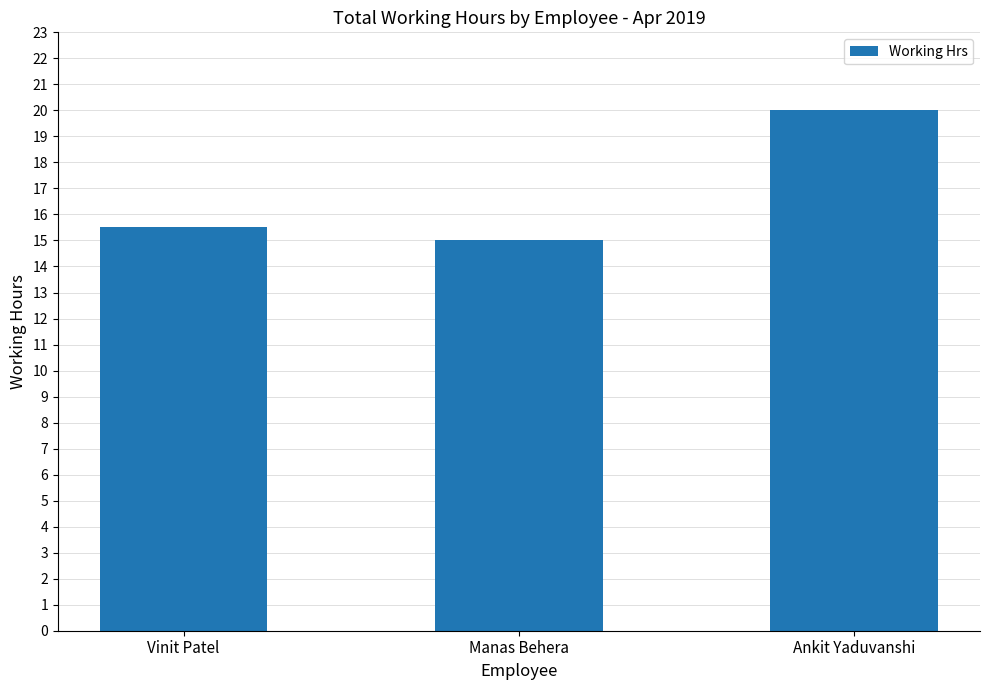

How many values exceed 15?

2